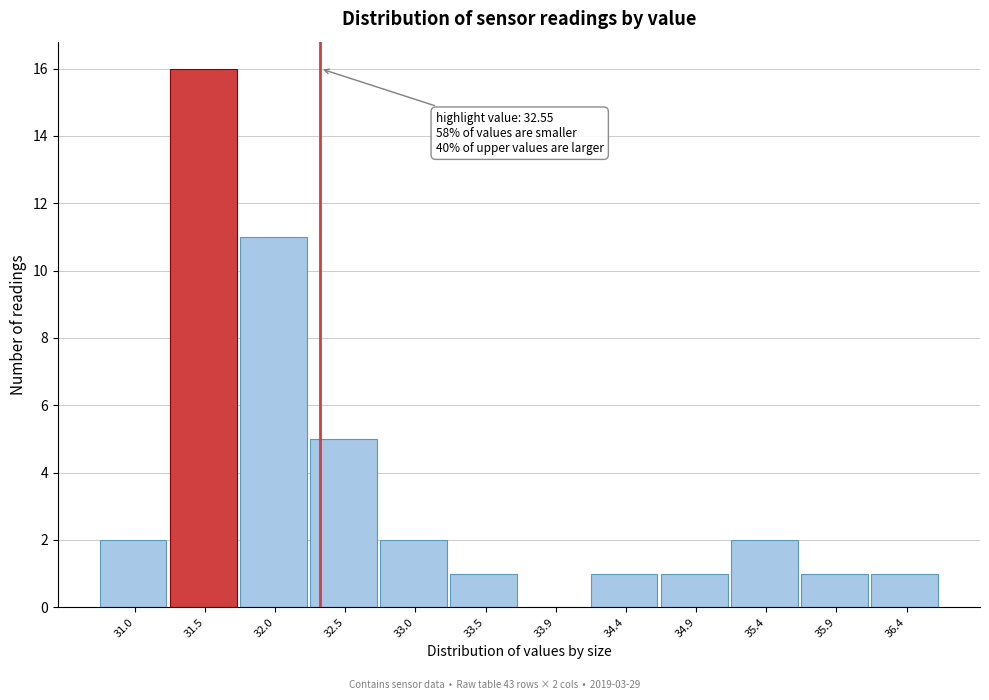

Reading left to right, what are all the values shown in this chart?

31.0=2	31.5=16	32.0=11	32.5=5	33.0=2	33.5=1	33.9=0	34.4=1	34.9=1	35.4=2	35.9=1	36.4=1